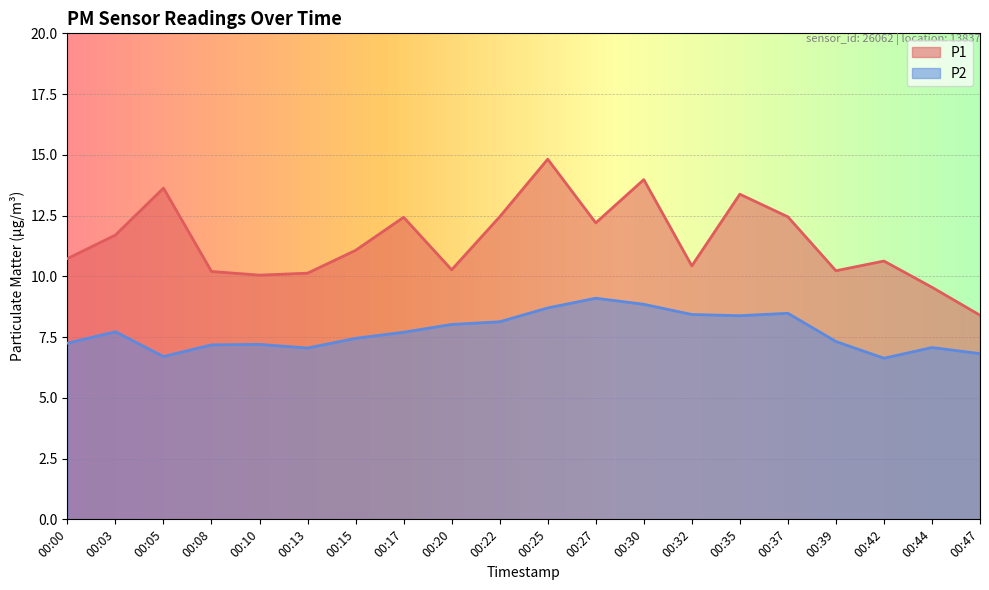

In P2, how many points are lower than both neighbors (excluding endpoints)?

4